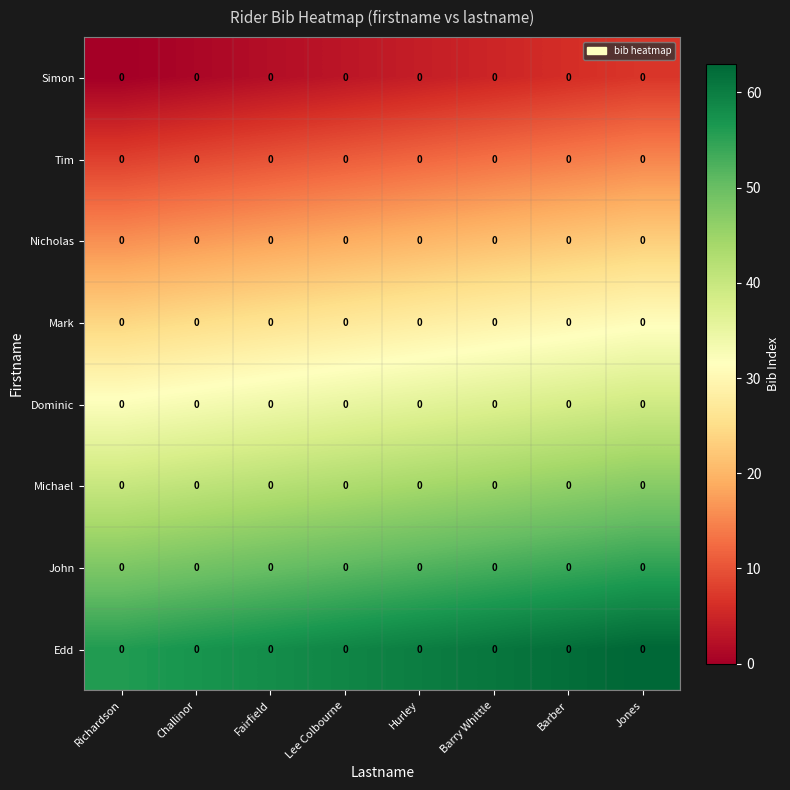

The value of John at Barber is 54. True or false?

True